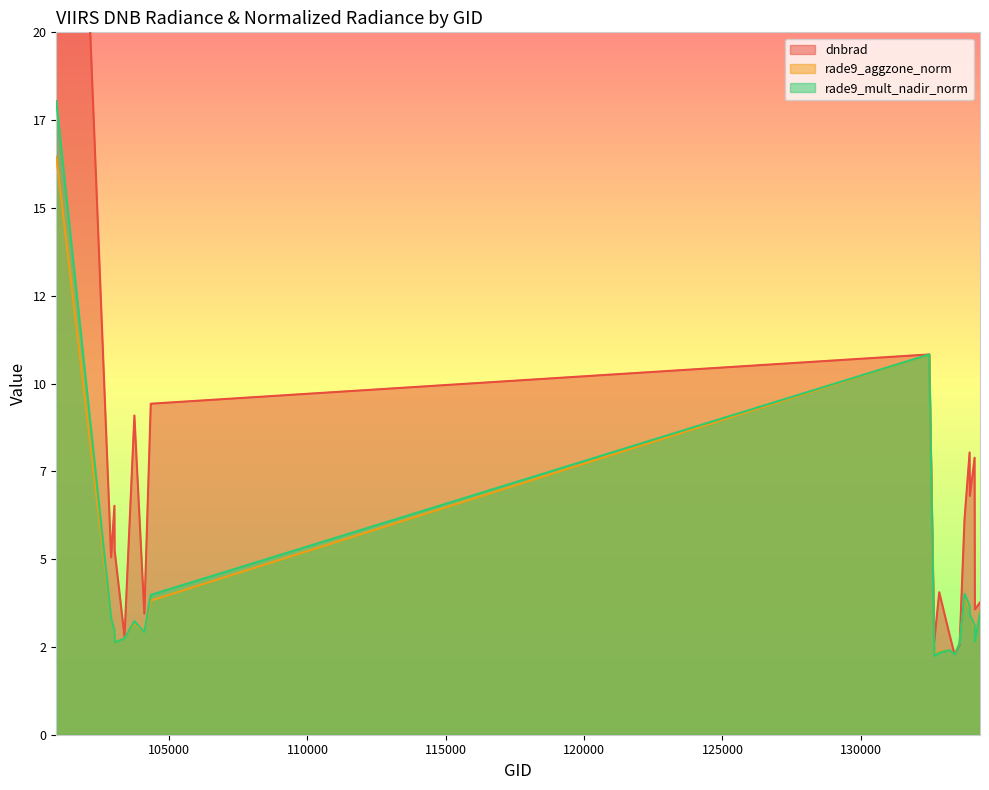

Which series ends up on top after the final intersection of rade9_aggzone_norm and dnbrad?

dnbrad